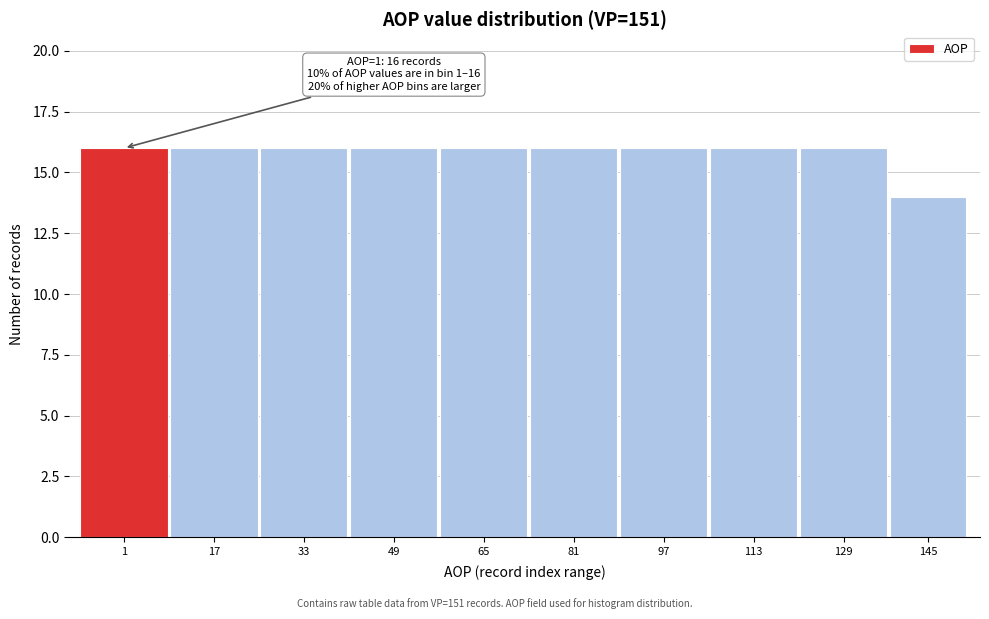

Reading right to left, list all the values displayed in this chart.

14	16	16	16	16	16	16	16	16	16